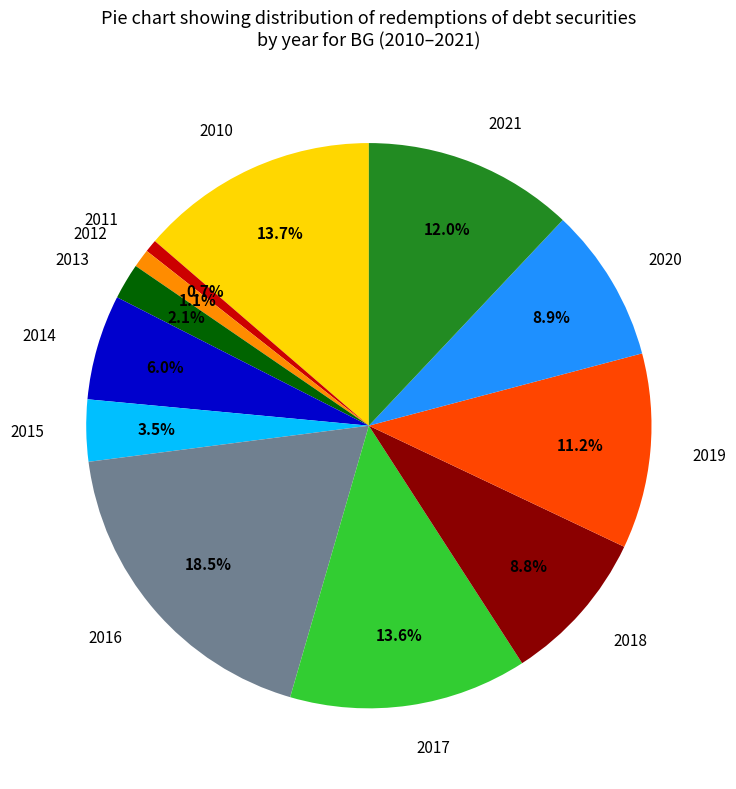

What is the largest slice in the pie chart?

2016